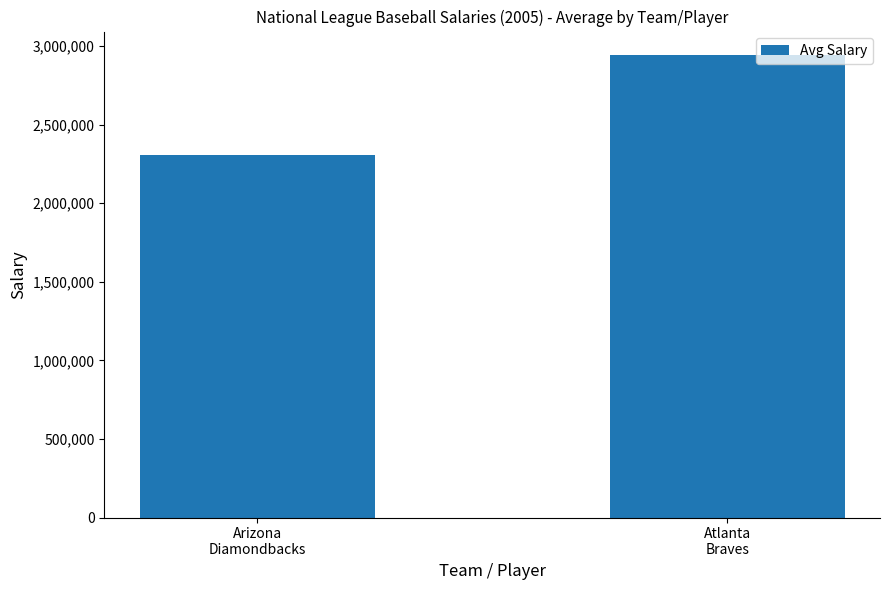

Reading right to left, what are all the values shown in this chart?

2944111.1	2308487.6